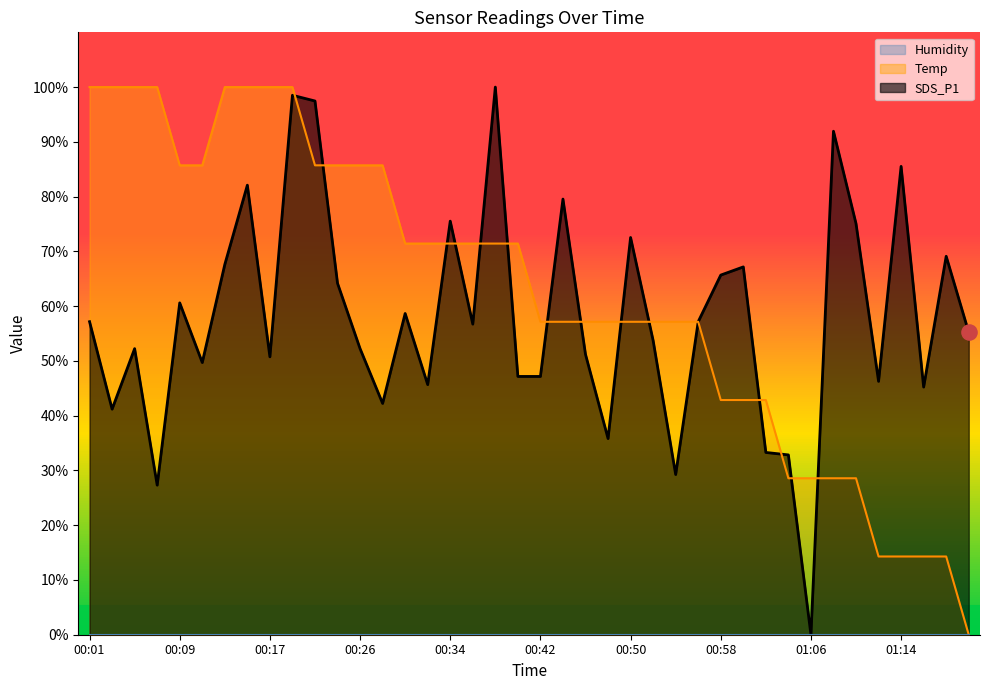

What is the highest value of the Temp series?

100.0